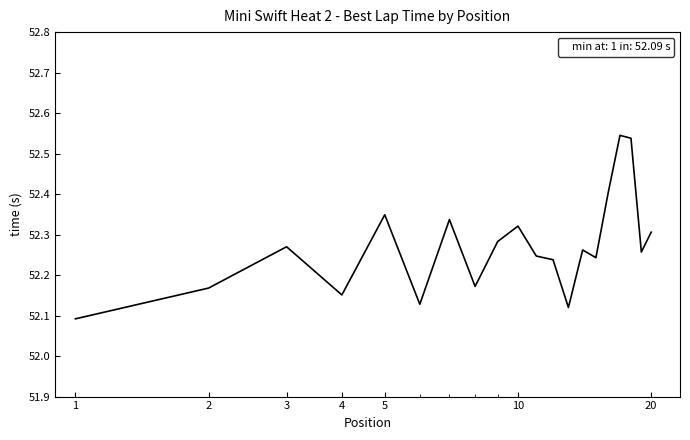

What is the difference between the maximum and minimum values?

0.5